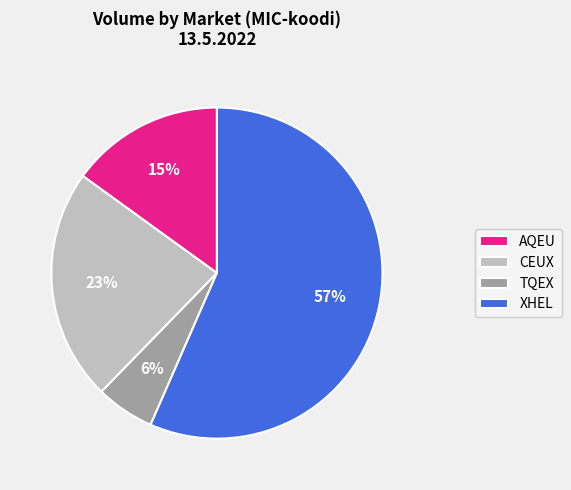

To the nearest percent, what is the combined percentage of CEUX and AQEU?

38%